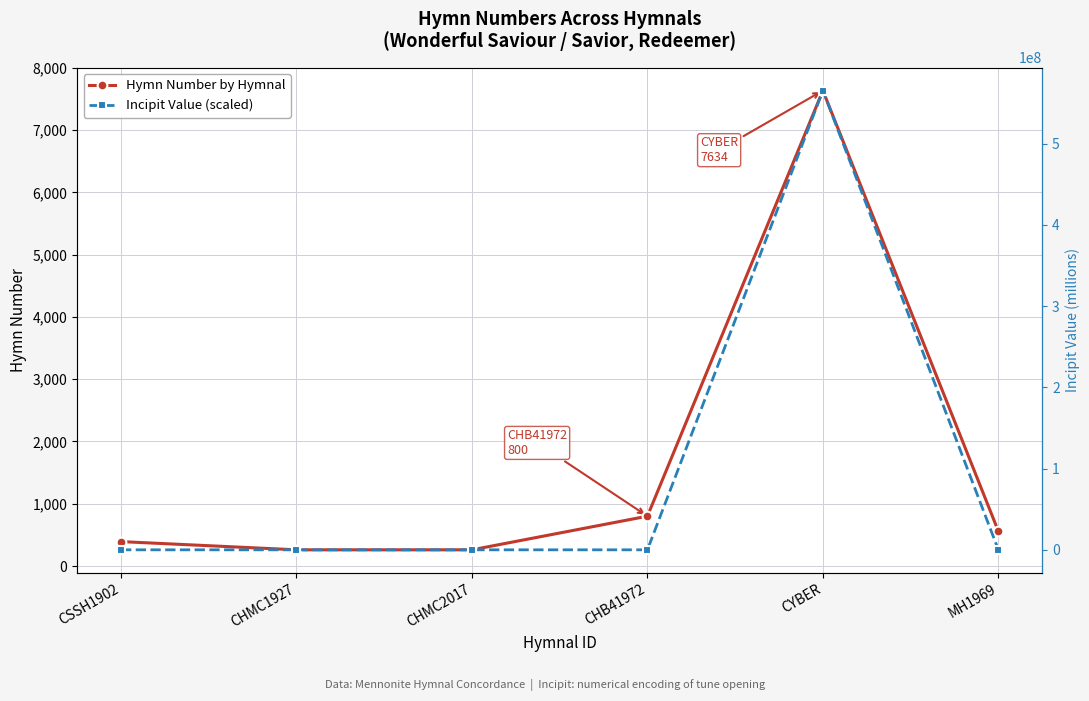

What is the average value of the Hymn Number by Hymnal series?

1651